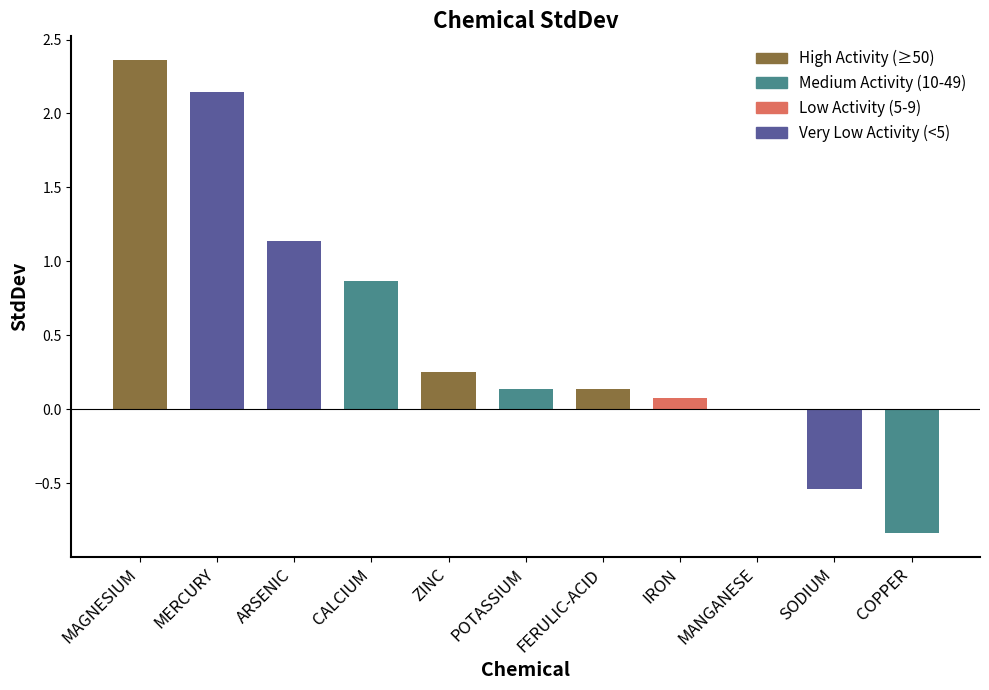

What is the approximate value at CALCIUM?

0.9